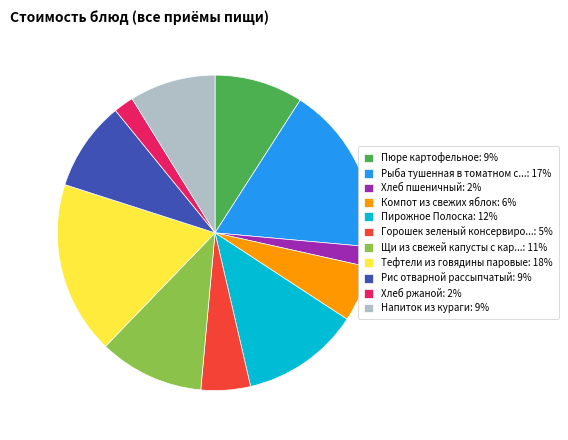

Does Тефтели из говядины паровые: 18% represent more than half of the total?

No